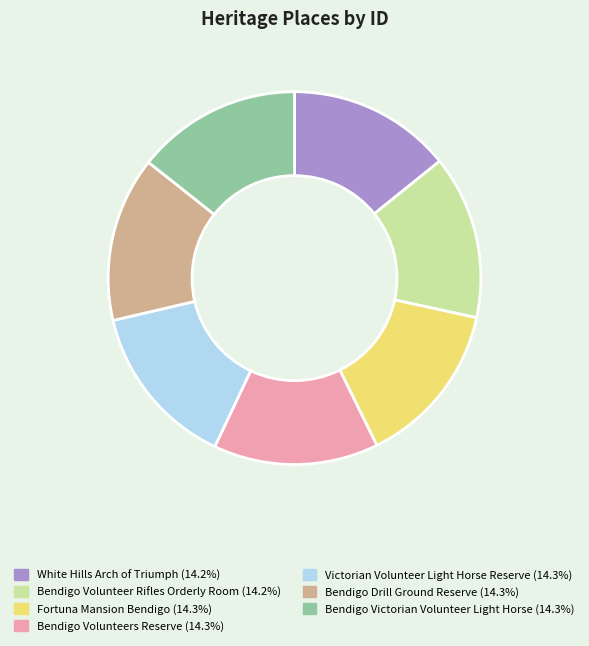

Is Victorian Volunteer Light Horse Reserve the majority of the pie?

No